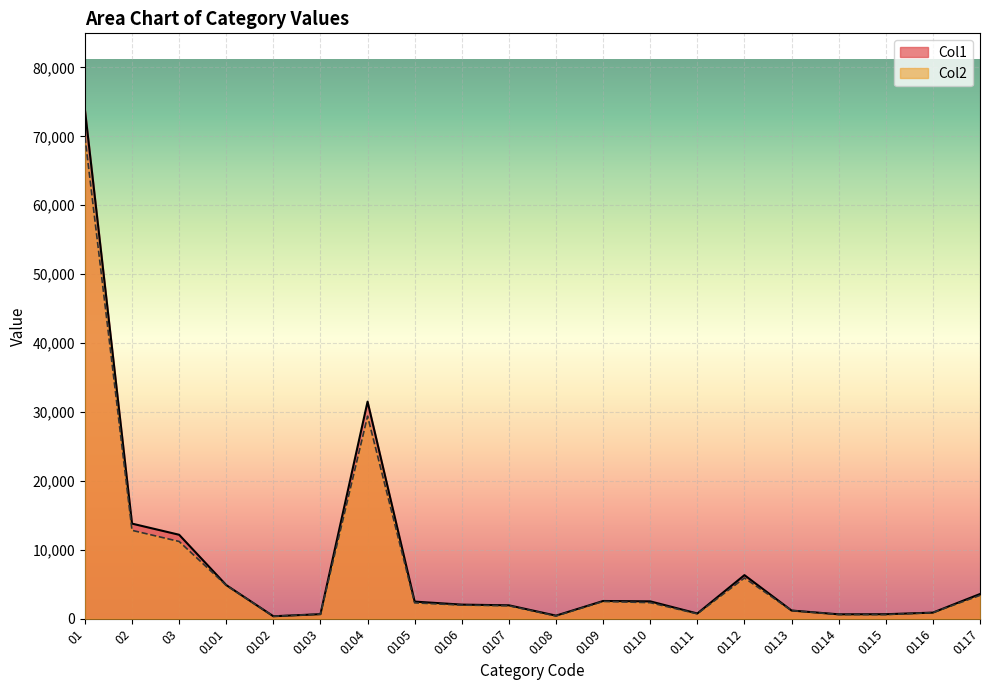

Is it true that Col1 equals 454 at 0115?

False